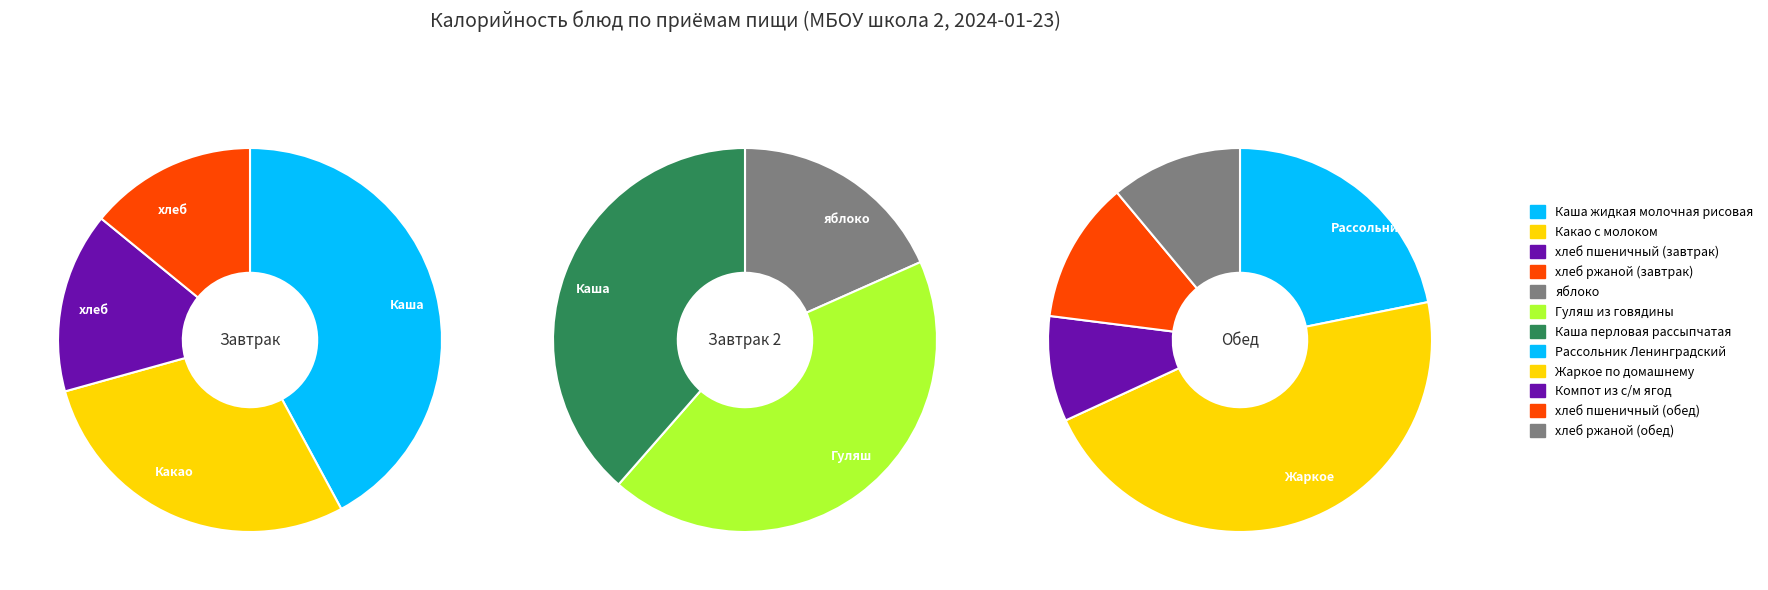

True or false: Компот из с/м ягод accounts for 4% of the total.

True